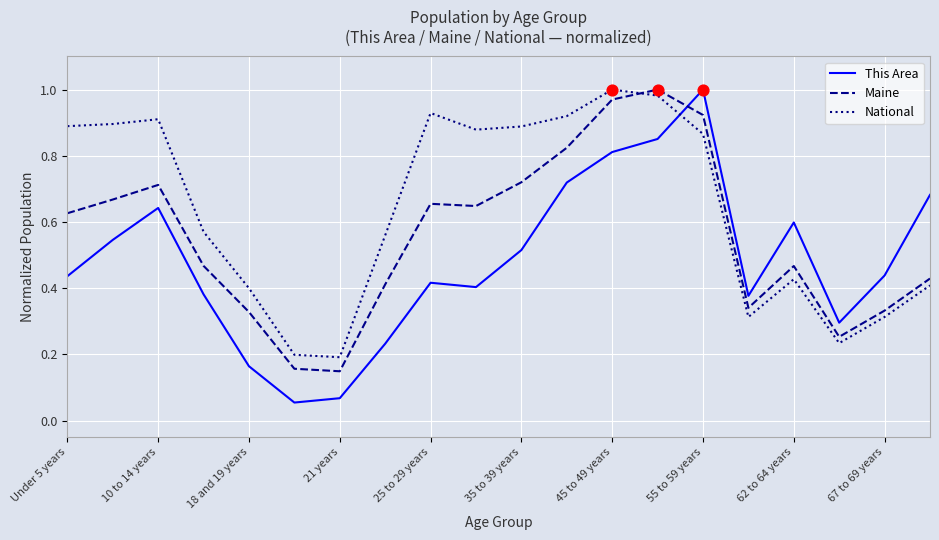

Which series has the largest total across all categories?

National